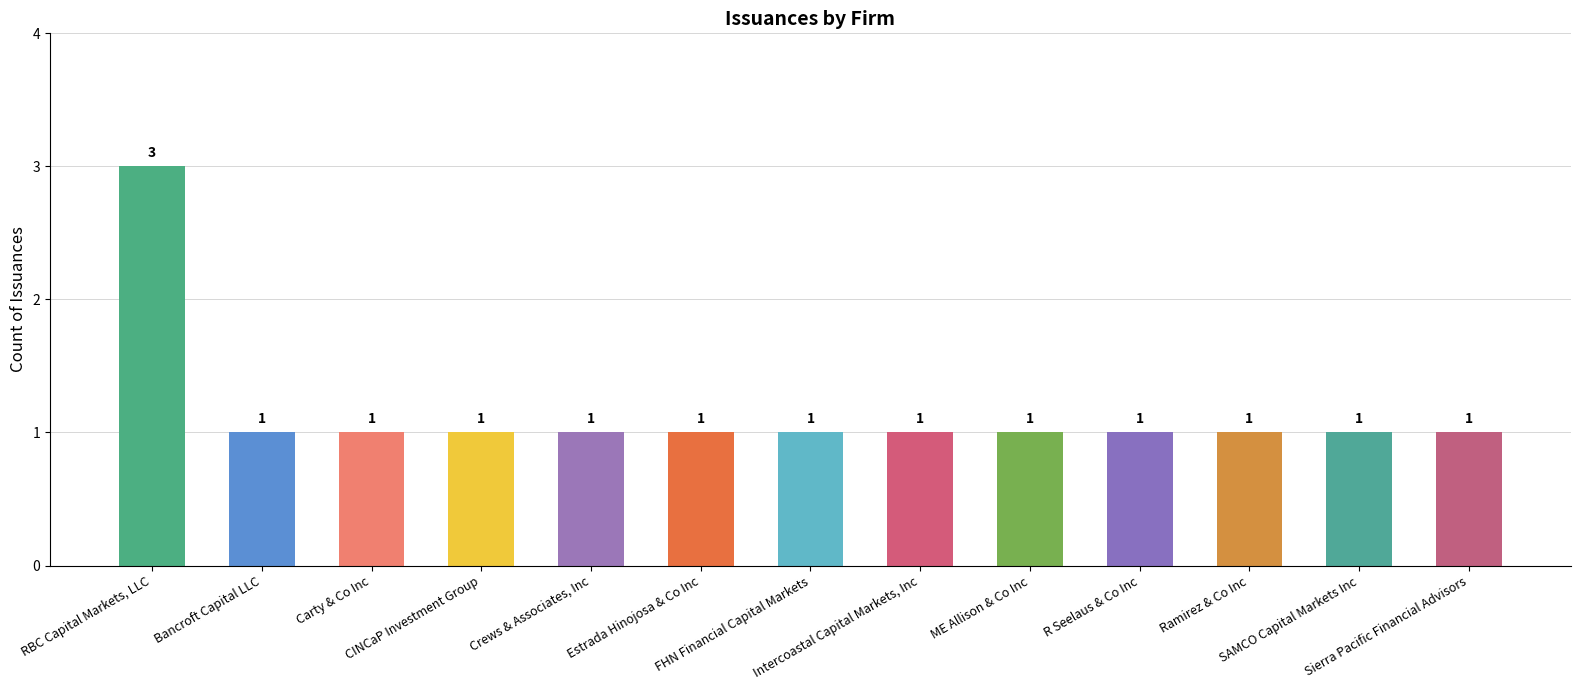

What position from the right is Sierra Pacific Financial Advisors?

1